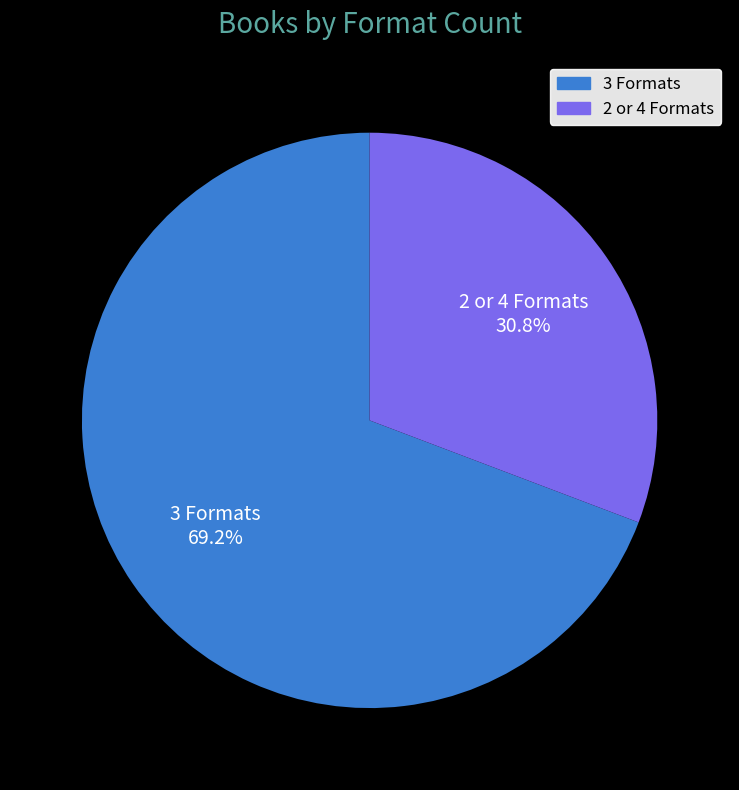

Does 3 Formats represent more than half of the total?

Yes